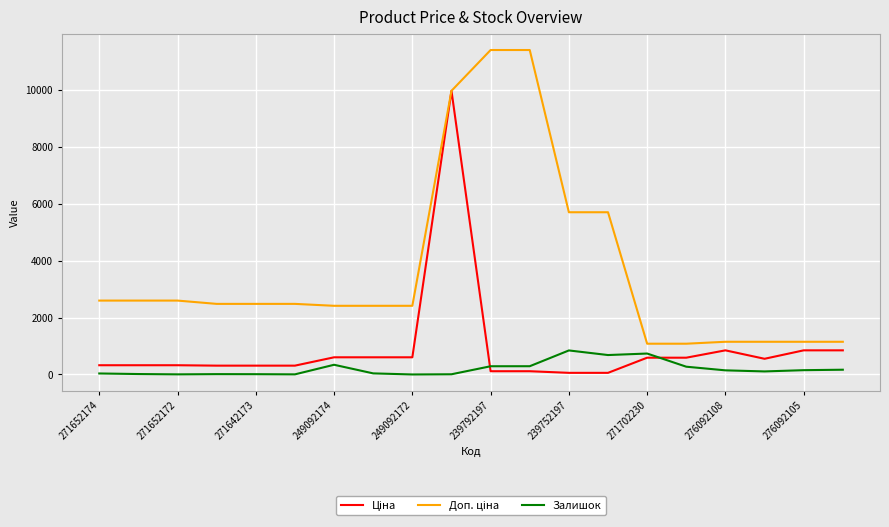

Count the number of categories in the chart.

20